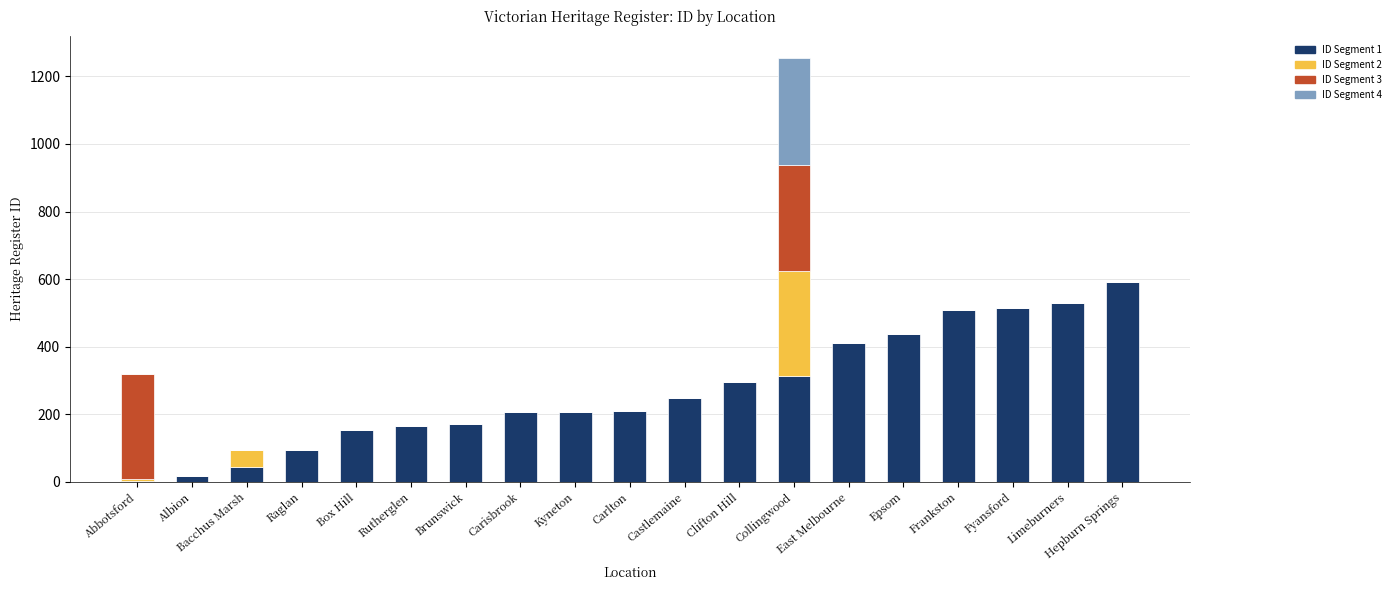

What is the total value across all series at Limeburners?

529